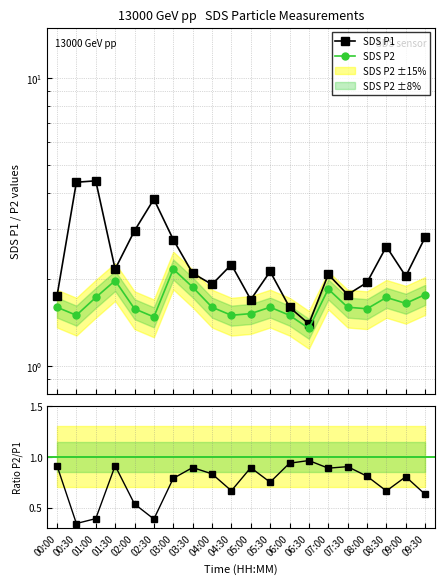

Rank the series by their average value, from lowest to highest.

P2/P1 ratio, SDS P2, SDS P1